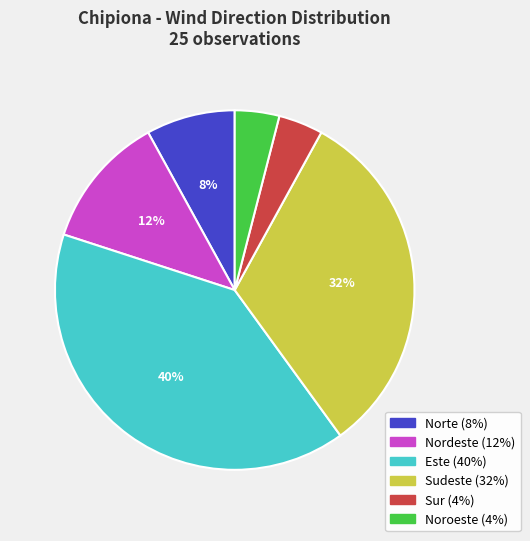

Does Noroeste represent more than half of the total?

No